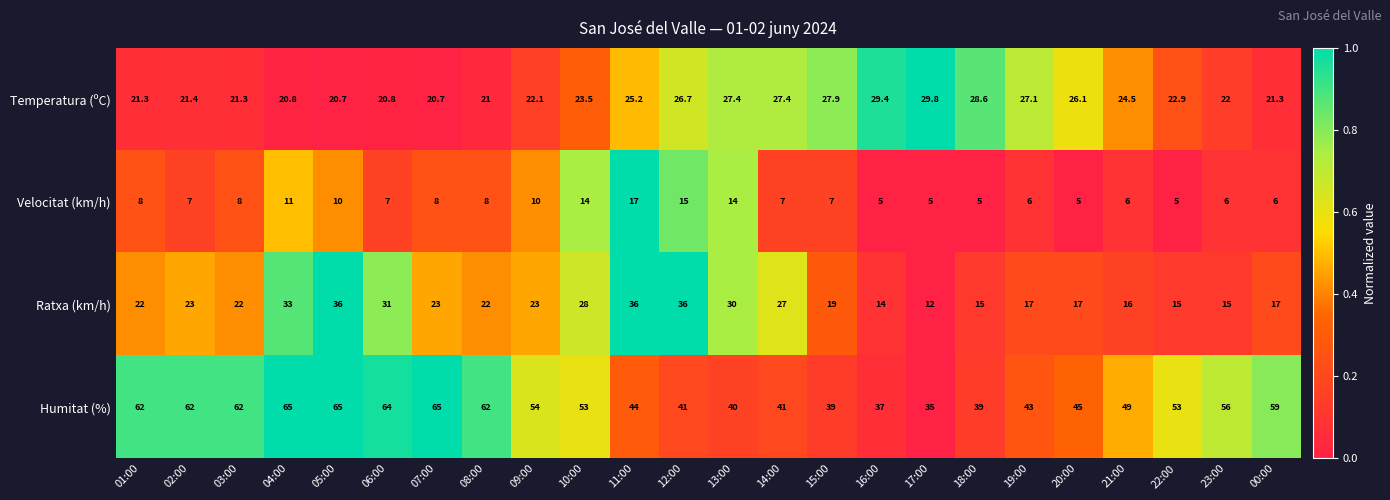

Which series has the widest spread of values?

Humitat (%)